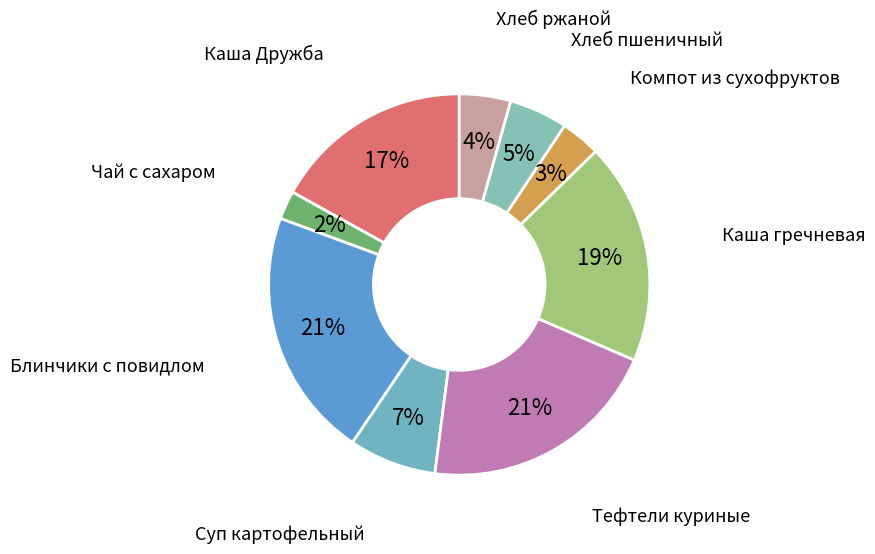

What percentage is the Чай с сахаром slice, to the nearest percent?

2%